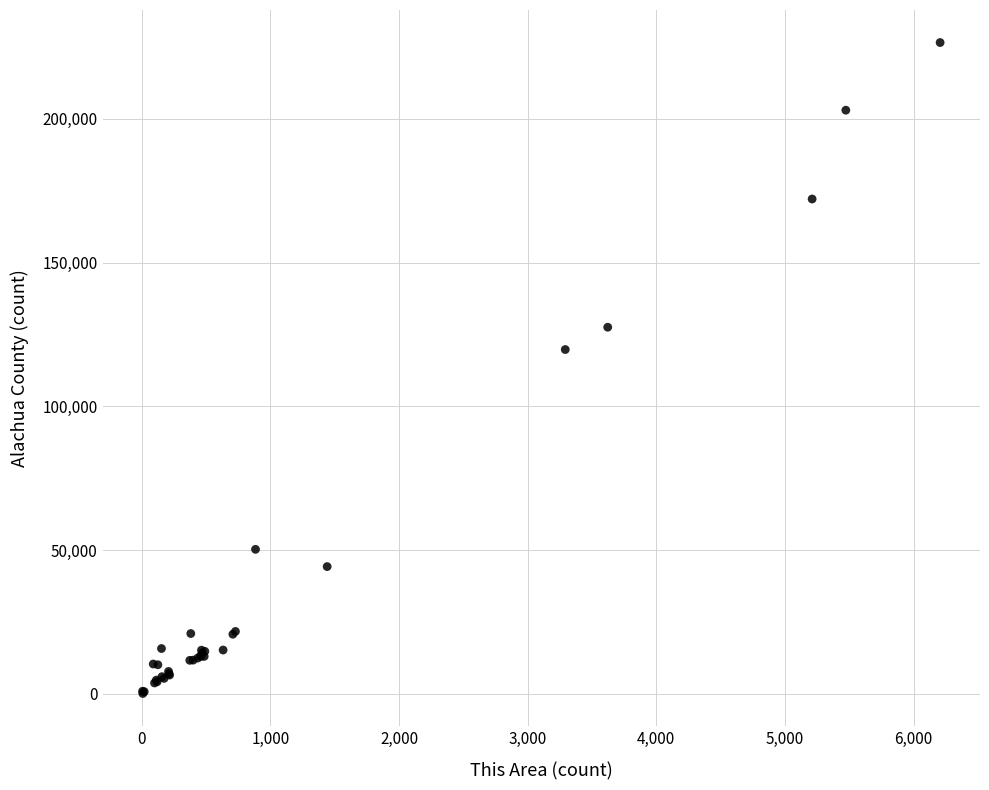

What Y value in the scatter plot is closest to 113359?

119786